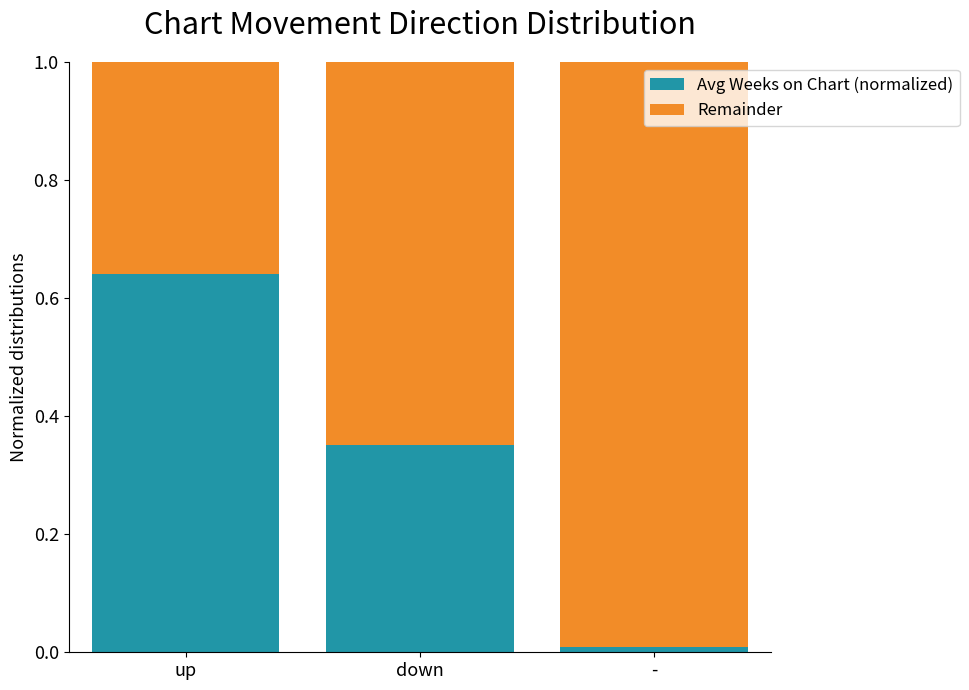

Are the bars horizontal?

No